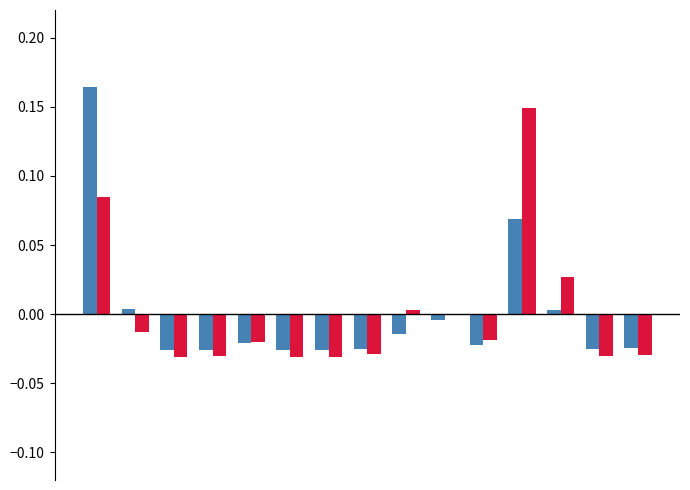

How many groups of bars are there?

15